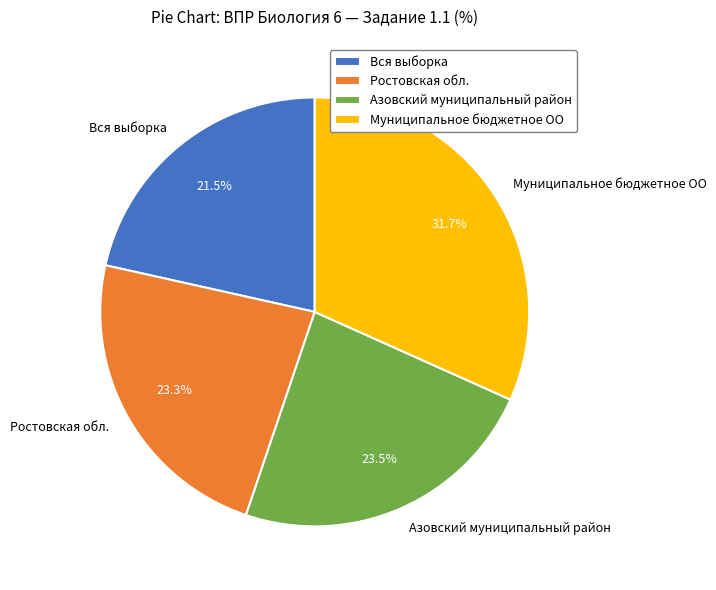

Which has a higher value, Вся выборка or Азовский муниципальный район?

Азовский муниципальный район